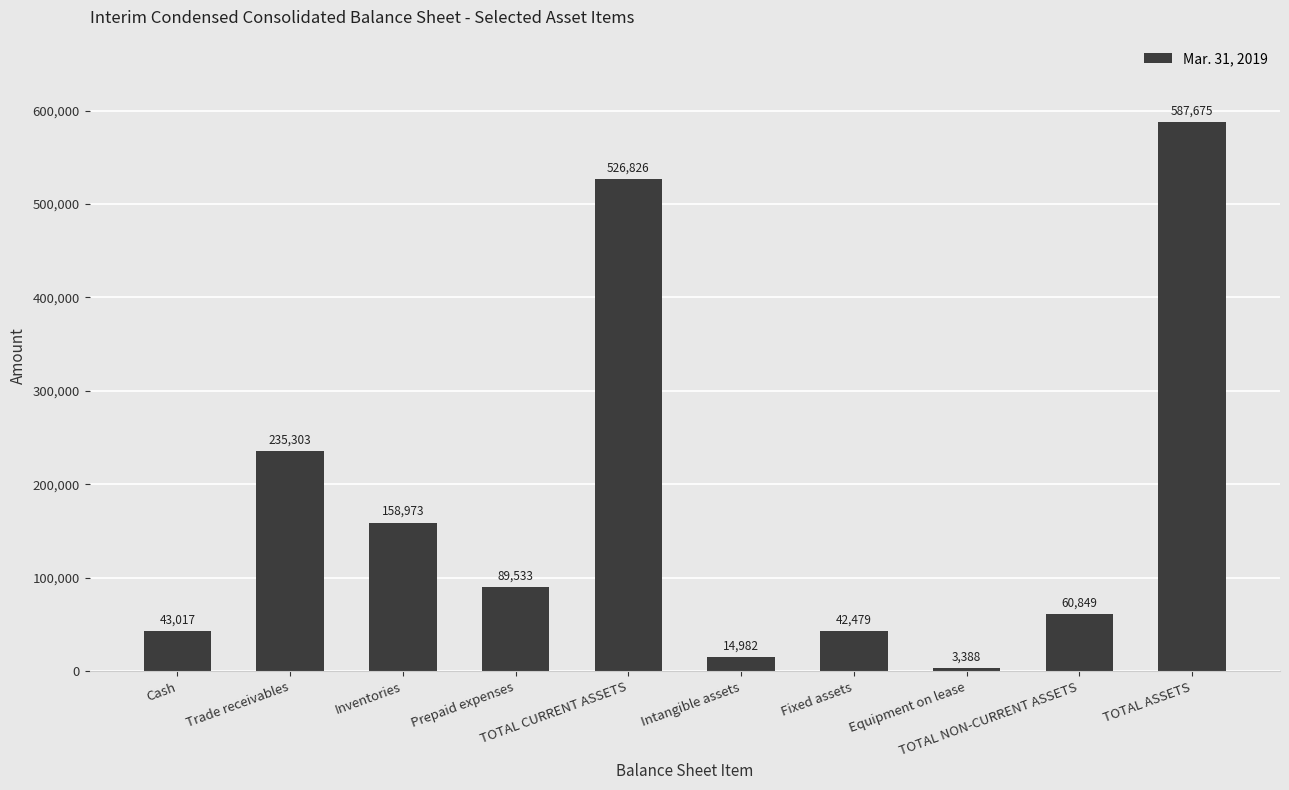

Reading left to right, list all the values displayed in this chart.

Cash=43017	Trade receivables=235303	Inventories=158973	Prepaid expenses=89533	TOTAL CURRENT ASSETS=526826	Intangible assets=14982	Fixed assets=42479	Equipment on lease=3388	TOTAL NON-CURRENT ASSETS=60849	TOTAL ASSETS=587675